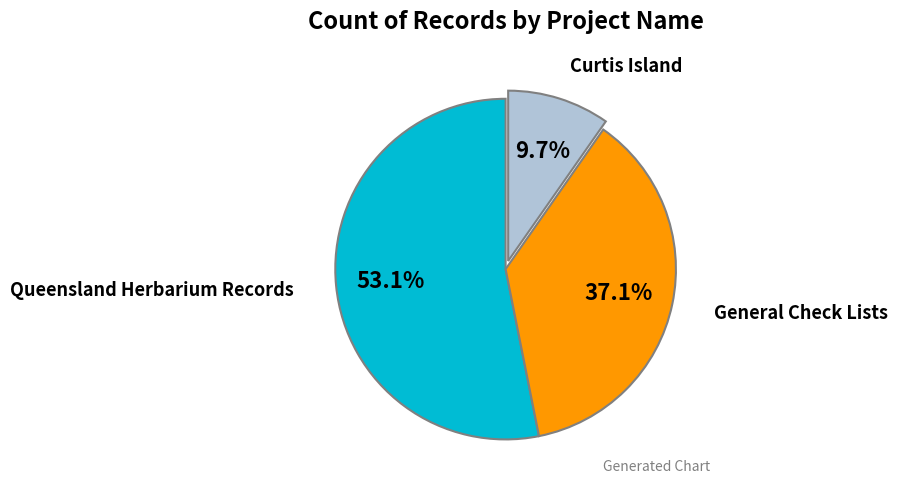

Does any single category account for the majority?

Yes